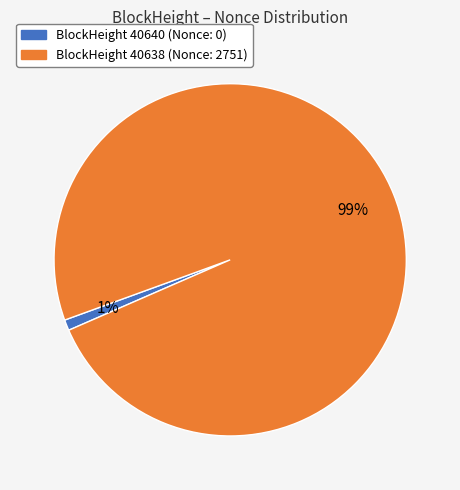

Is there a majority slice in this chart?

Yes